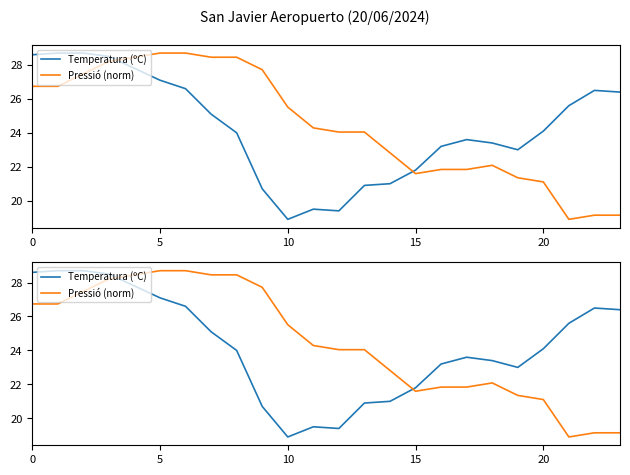

What is the maximum value for Temperatura (ºC)?

28.7